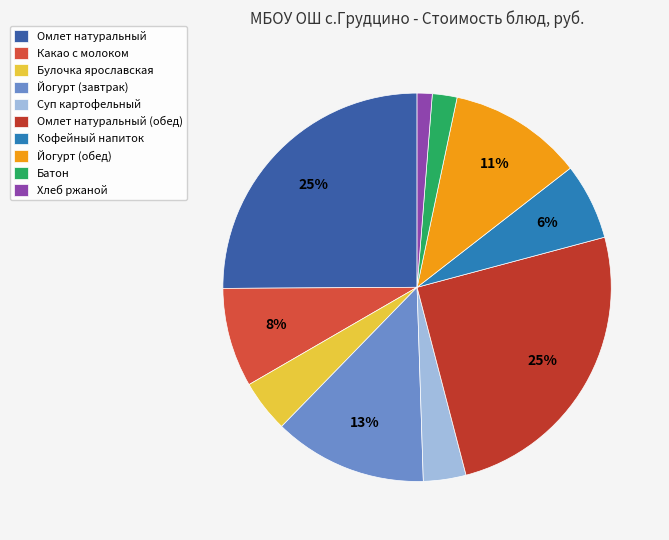

Is Какао с молоком the majority of the pie?

No